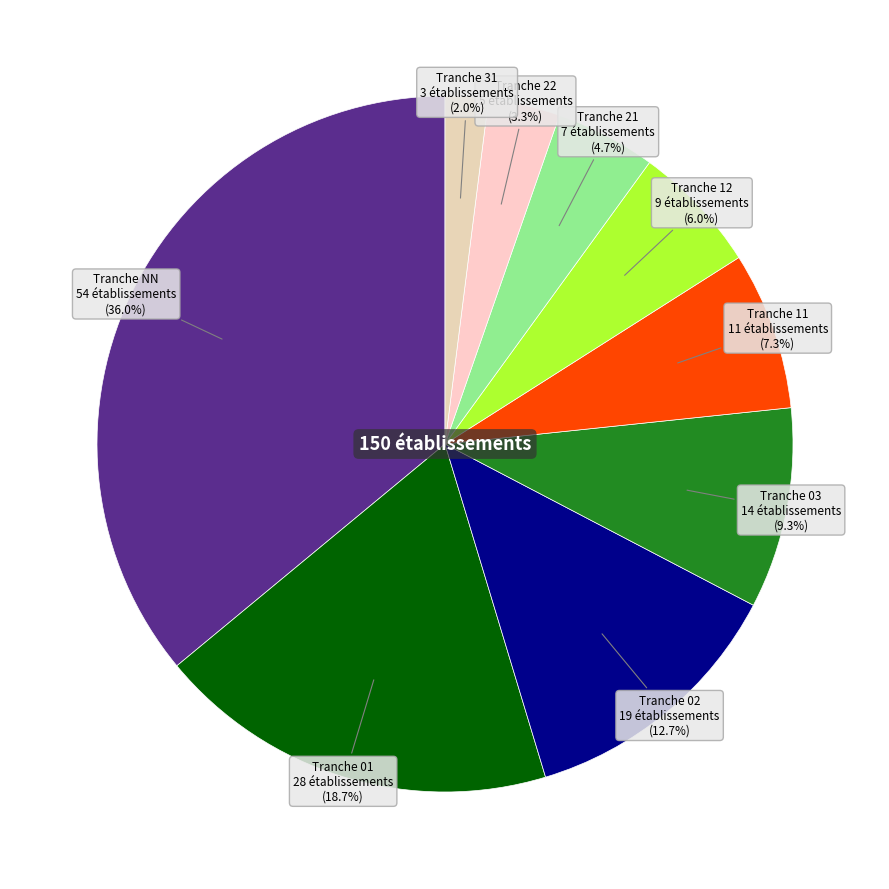

Is there any slice that represents more than half of the pie?

No